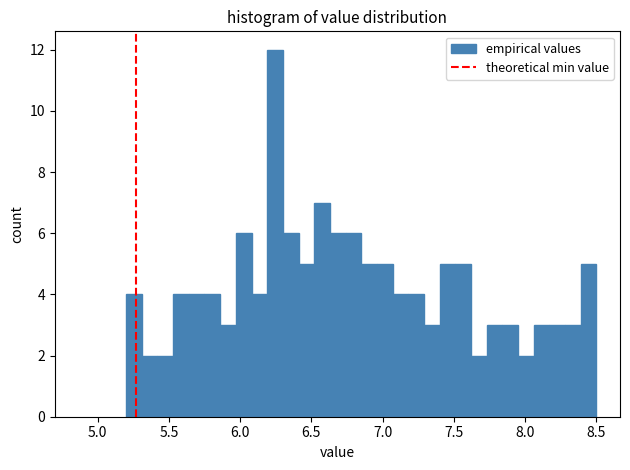

Around what value on the x-axis is the tallest bar? Give the approximate position of its centre, as read against the axis.

6.25